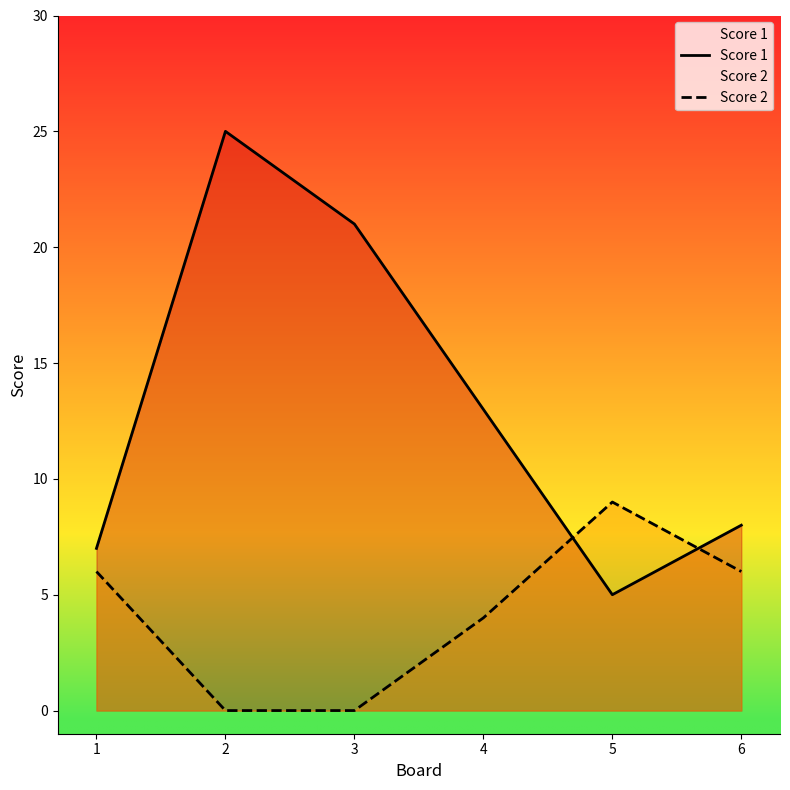

What is the difference between the maximum and second lowest values in the Score 1 series?

18